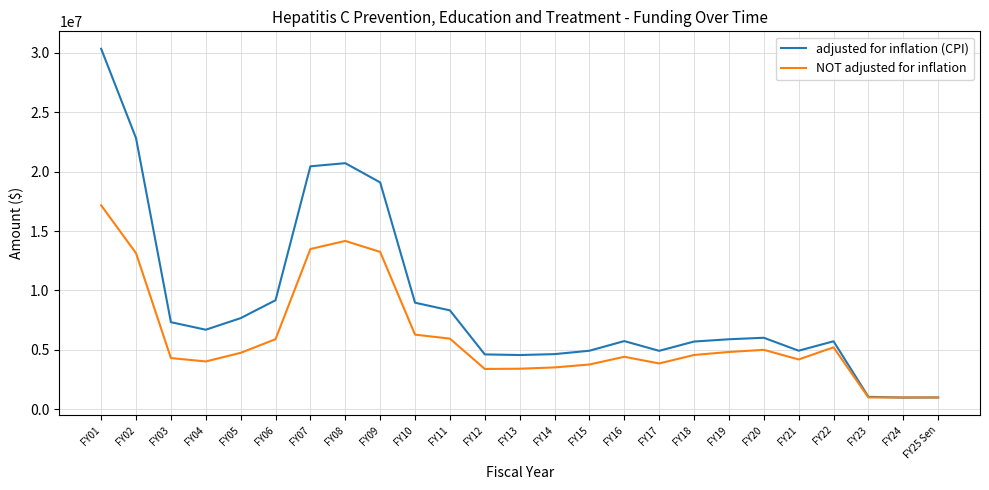

Rank the series by their average value, from highest to lowest.

adjusted for inflation (CPI), NOT adjusted for inflation